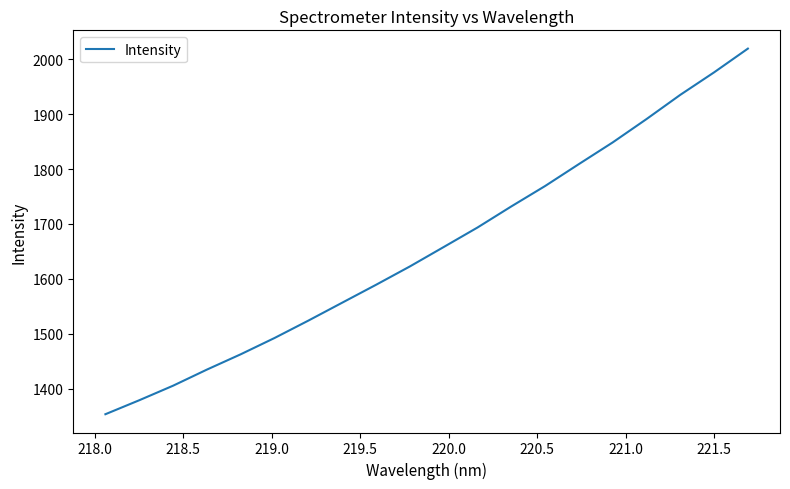

What is the difference between the maximum and minimum values?

666.5